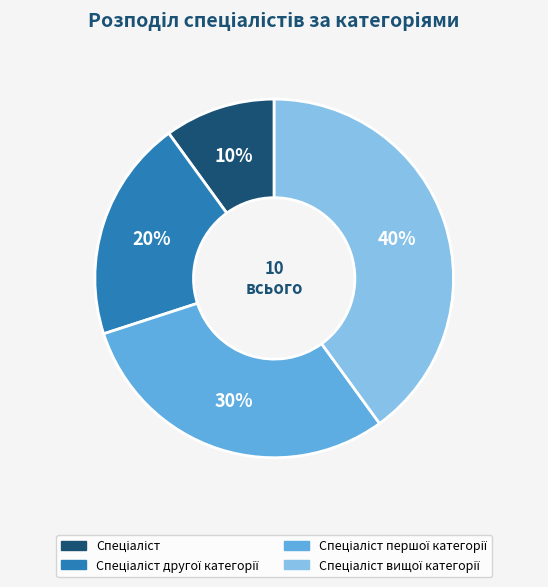

To the nearest percent, what is the difference between the largest and smallest slice percentages?

30%